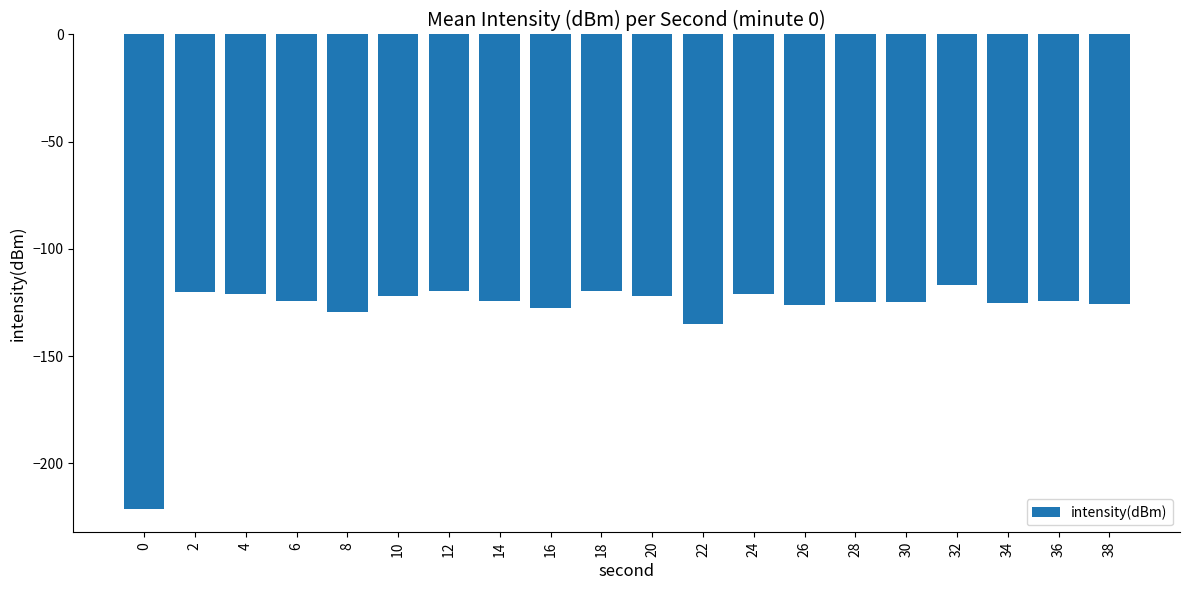

What is the change in value from 0 to 30?

+96.2